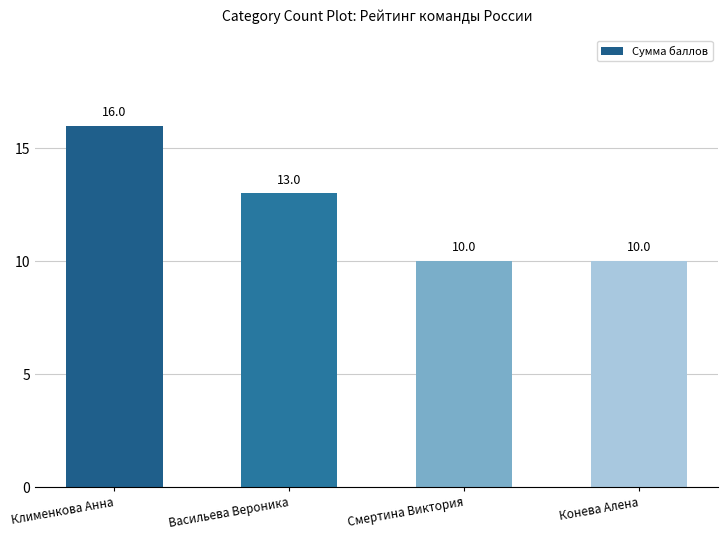

What is the label of the 2nd bar from the left?

Васильева Вероника